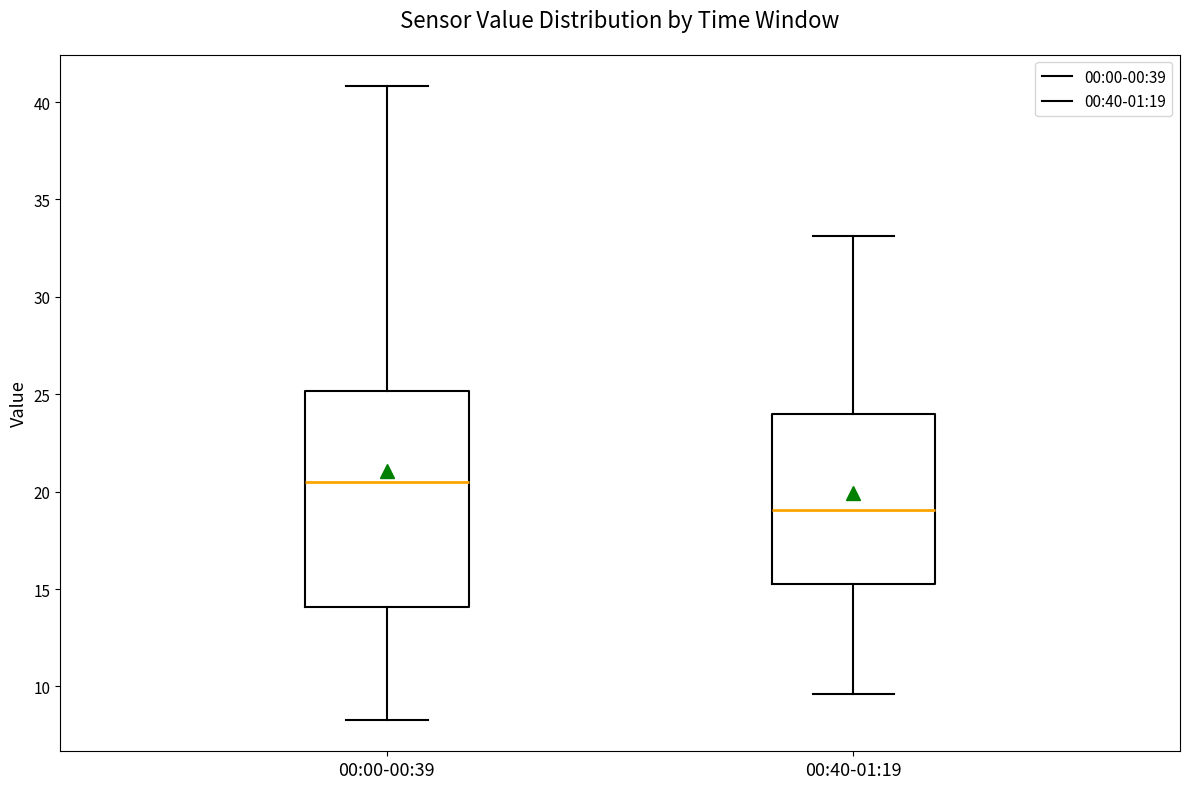

Which box is the tallest, from its lower edge to its upper edge?

00:00-00:39